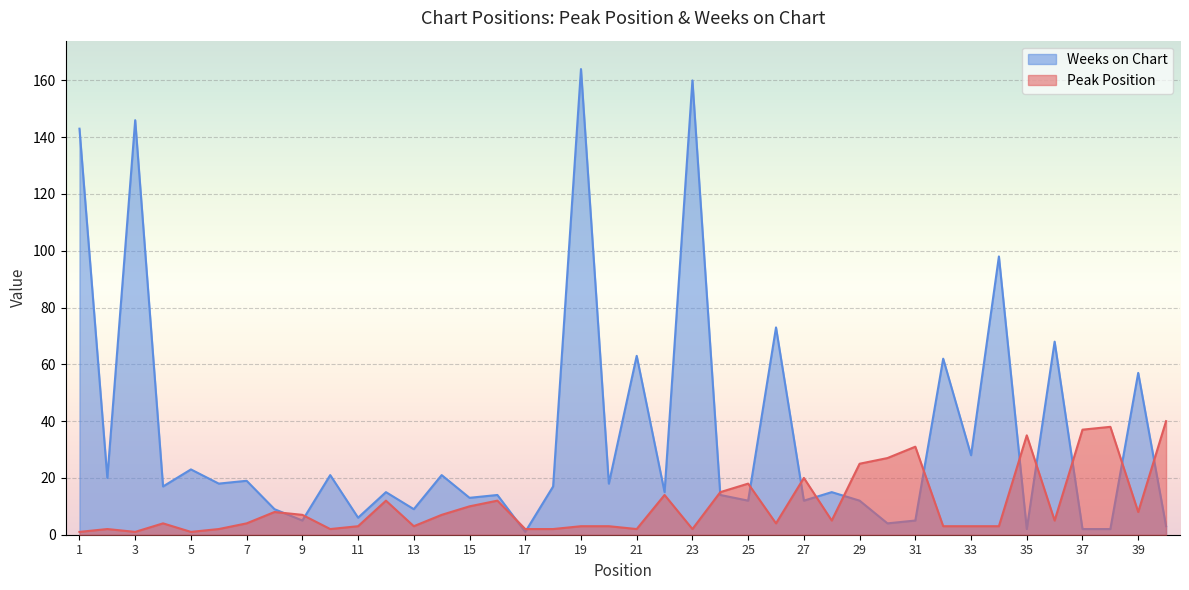

List the series in order of their peak value, lowest first.

Peak Position, Weeks on Chart